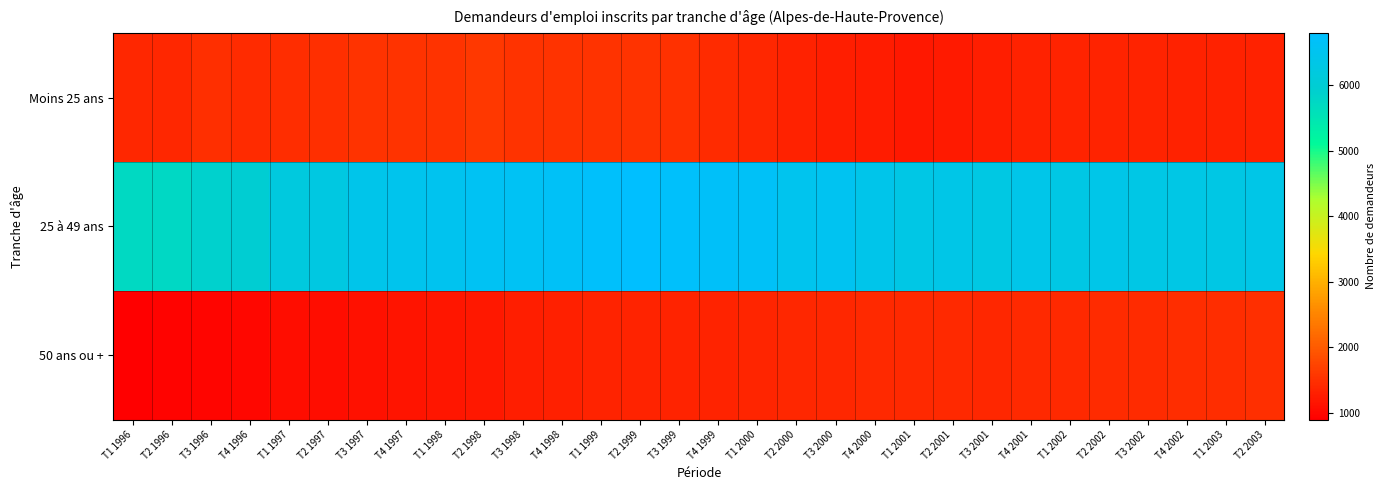

Reading left to right, what are all the values shown in this chart?

Moins 25 ans: T1 1996=1400	T2 1996=1400	T3 1996=1480	T4 1996=1450	T1 1997=1470	T2 1997=1490	T3 1997=1530	T4 1997=1540	T1 1998=1540	T2 1998=1600	T3 1998=1530	T4 1998=1530	T1 1999=1530	T2 1999=1530	T3 1999=1500	T4 1999=1440	T1 2000=1390	T2 2000=1320	T3 2000=1280	T4 2000=1260	T1 2001=1220	T2 2001=1230	T3 2001=1270	T4 2001=1320	T1 2002=1340	T2 2002=1360	T3 2002=1350	T4 2002=1320	T1 2003=1320	T2 2003=1330
25 à 49 ans: T1 1996=5710	T2 1996=5750	T3 1996=5870	T4 1996=5970	T1 1997=6170	T2 1997=6240	T3 1997=6420	T4 1997=6460	T1 1998=6510	T2 1998=6570	T3 1998=6590	T4 1998=6640	T1 1999=6700	T2 1999=6790	T3 1999=6710	T4 1999=6680	T1 2000=6650	T2 2000=6470	T3 2000=6530	T4 2000=6420	T1 2001=6320	T2 2001=6330	T3 2001=6280	T4 2001=6380	T1 2002=6290	T2 2002=6370	T3 2002=6310	T4 2002=6320	T1 2003=6300	T2 2003=6340
50 ans ou +: T1 1996=900	T2 1996=950	T3 1996=980	T4 1996=1010	T1 1997=1070	T2 1997=1080	T3 1997=1120	T4 1997=1160	T1 1998=1190	T2 1998=1210	T3 1998=1280	T4 1998=1300	T1 1999=1340	T2 1999=1360	T3 1999=1340	T4 1999=1350	T1 2000=1380	T2 2000=1390	T3 2000=1390	T4 2000=1420	T1 2001=1410	T2 2001=1420	T3 2001=1390	T4 2001=1410	T1 2002=1410	T2 2002=1430	T3 2002=1450	T4 2002=1470	T1 2003=1470	T2 2003=1480